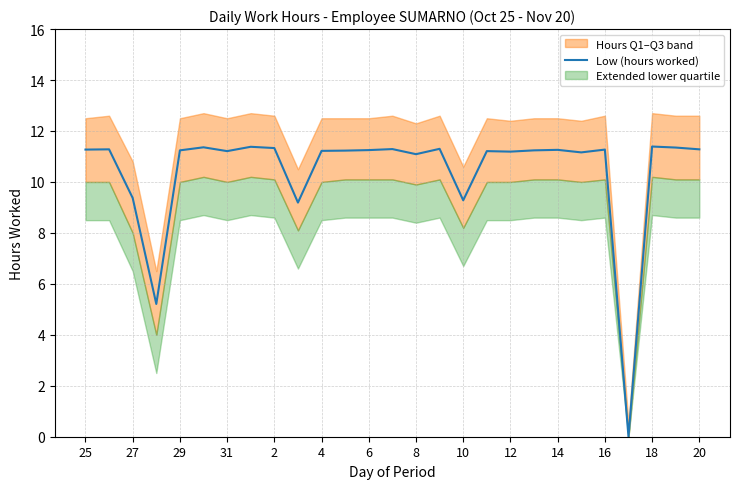

Is this an area chart (filled region under the line)?

No